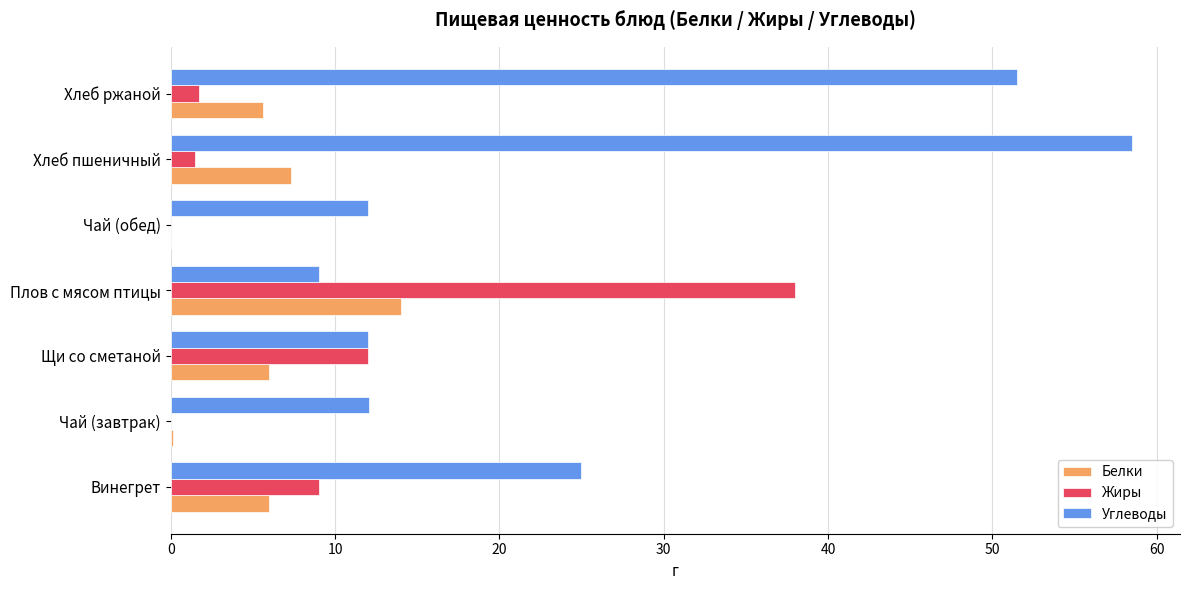

The value of Углеводы at Щи со сметаной is 12.0. True or false?

True